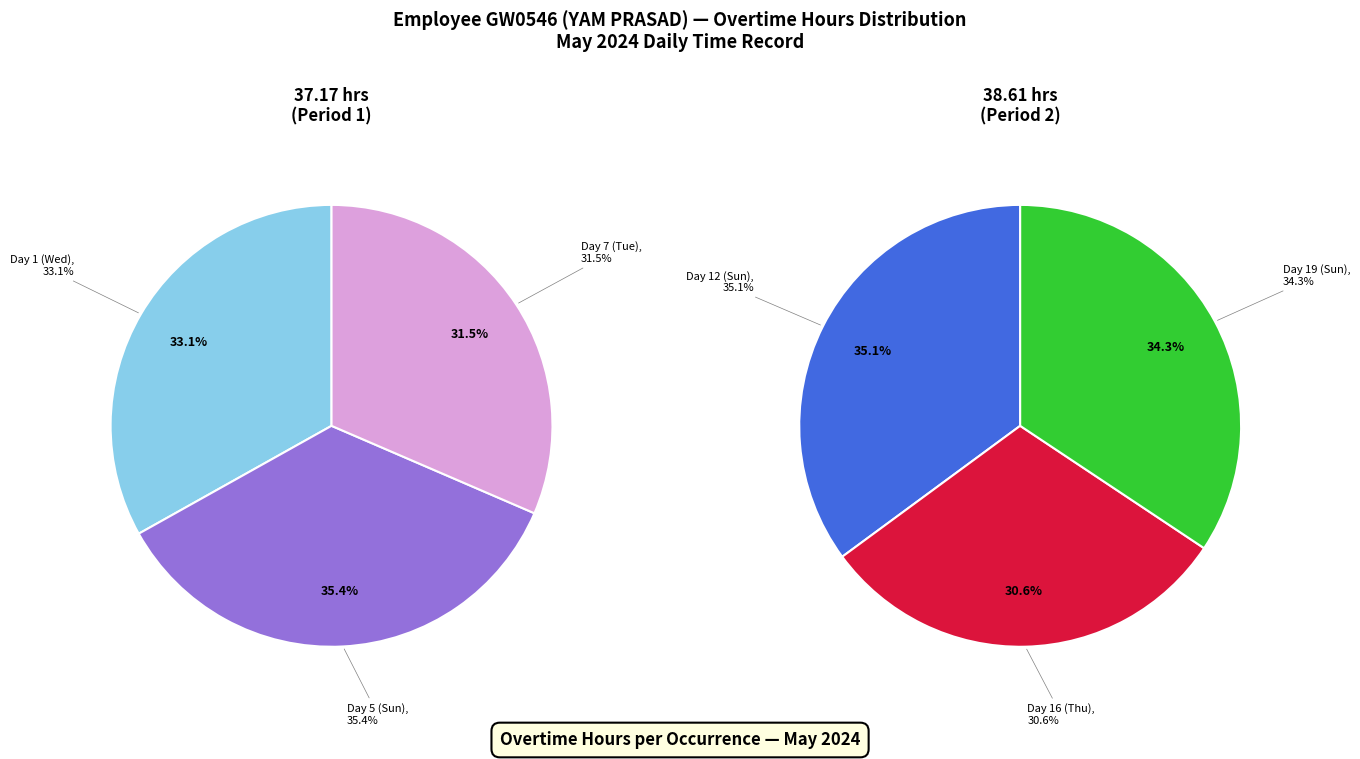

Is Day 5 (Sun) the majority of the pie?

No